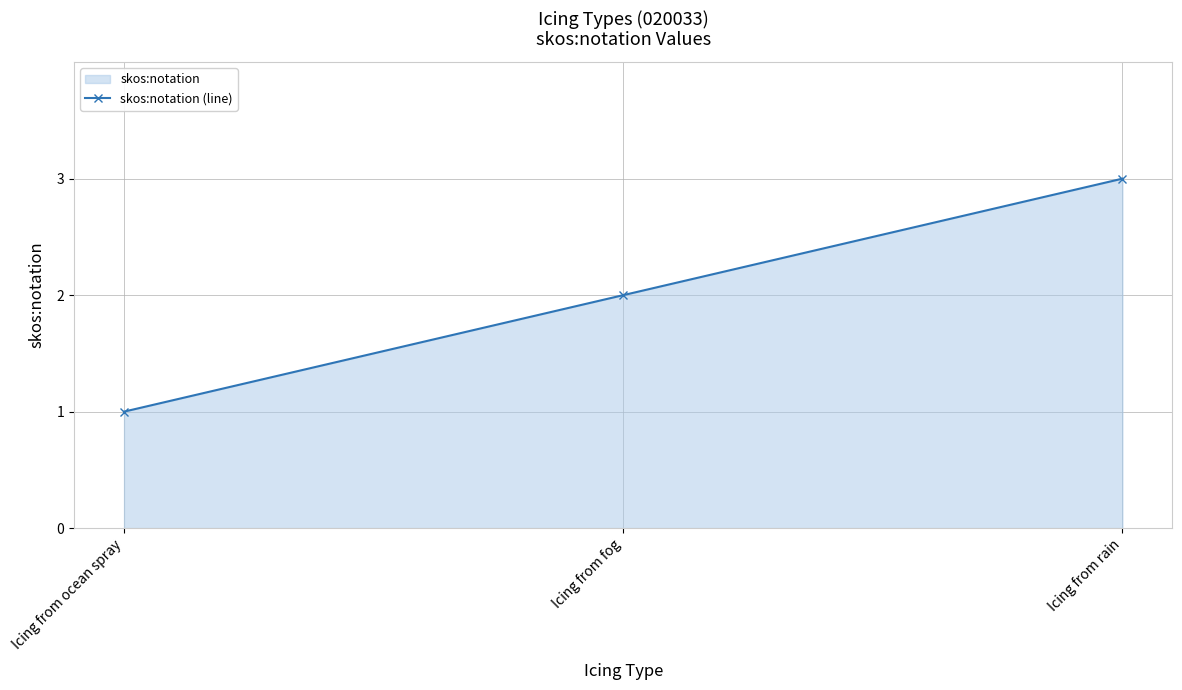

What is the sum of all values?

6